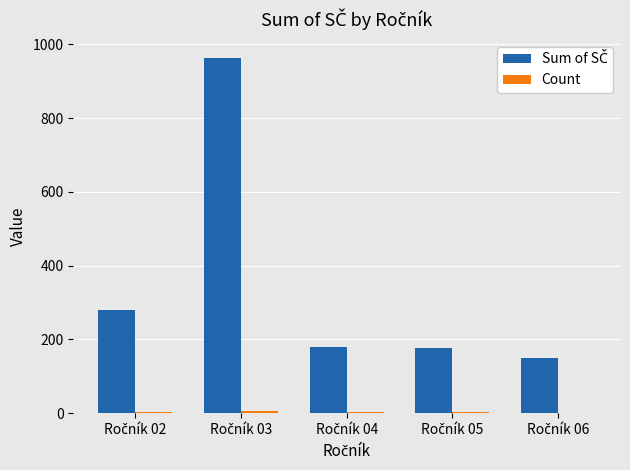

What is the maximum value shown in the chart?

964